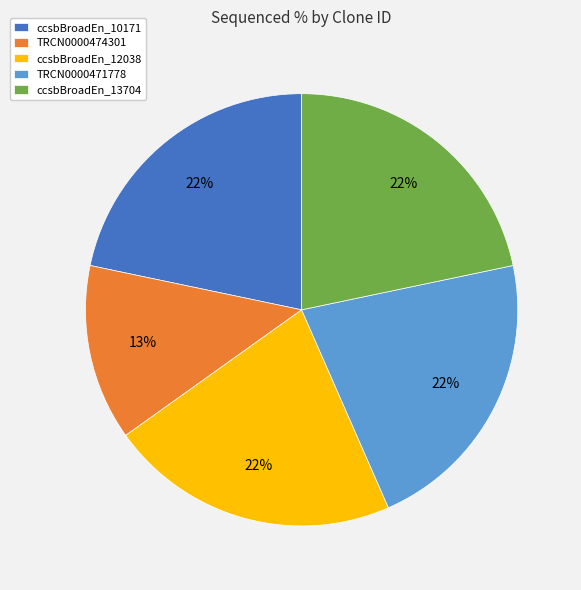

Is ccsbBroadEn_13704 the majority of the pie?

No